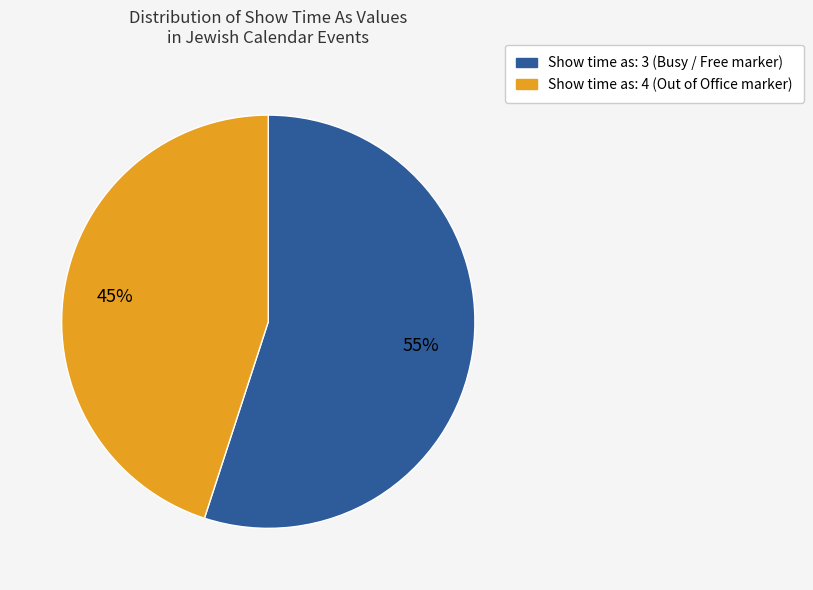

To the nearest percent, what is the average slice percentage?

50%